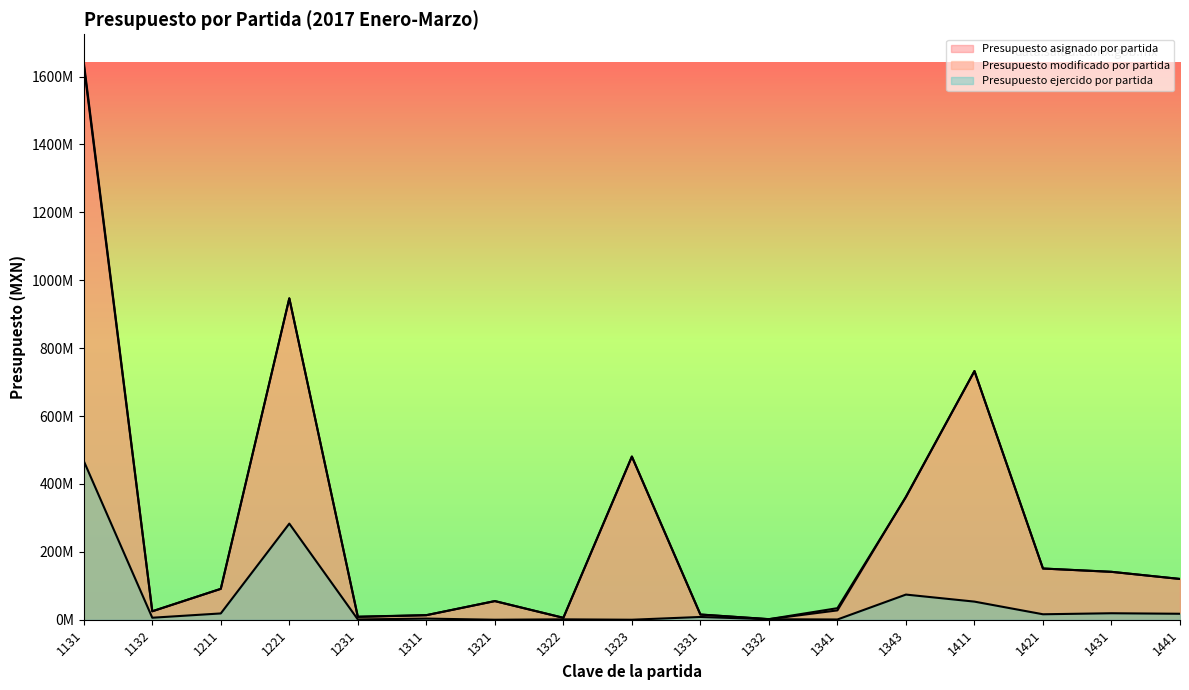

True or false: Presupuesto modificado por partida and Presupuesto ejercido por partida cross at least once.

False